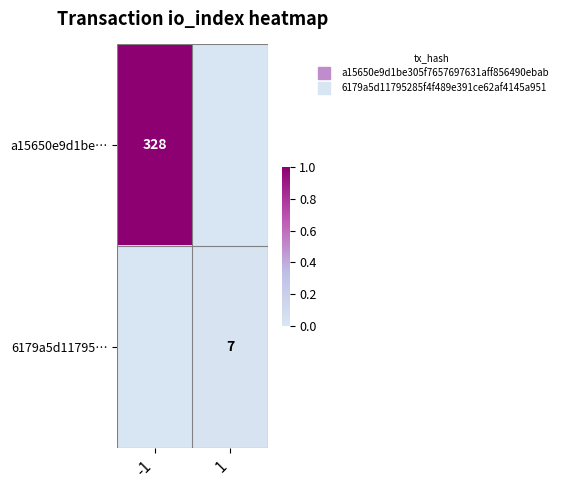

Count the number of data series in this chart.

2